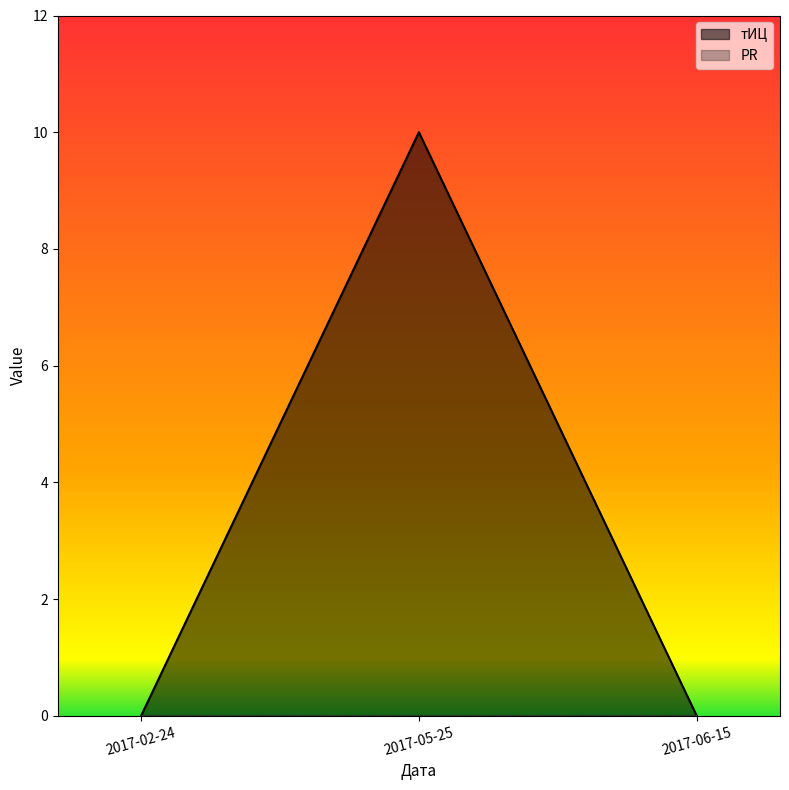

How many categories are shown in the chart?

3